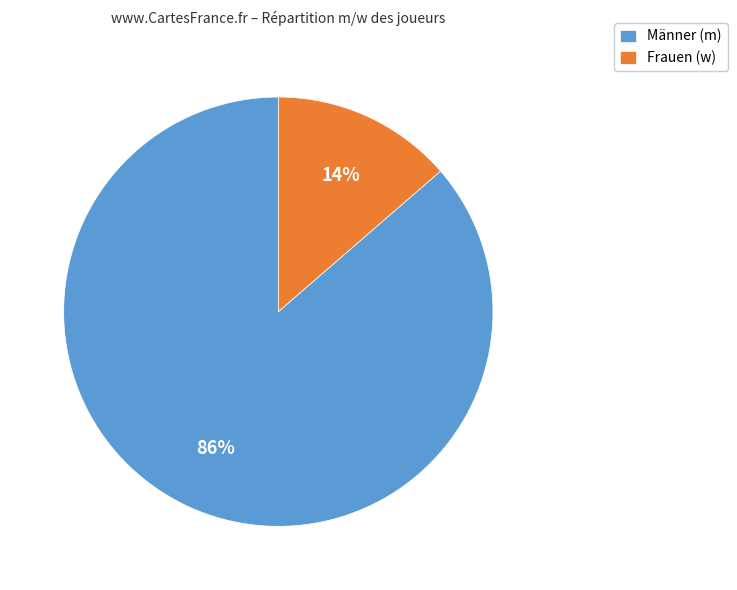

Rank the categories by value from lowest to highest.

Frauen (w), Männer (m)